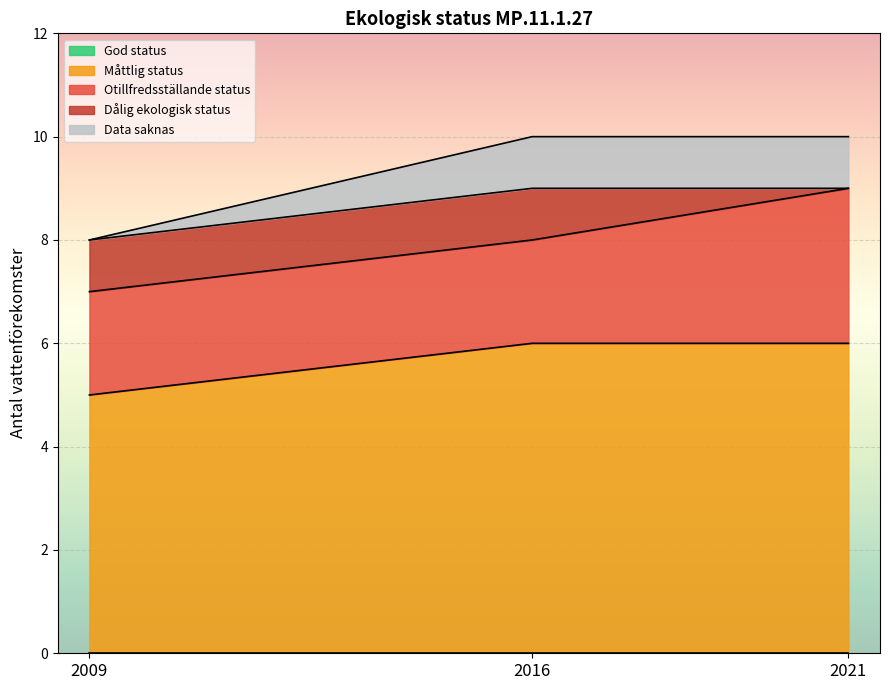

Reading left to right, extract all data points from this chart.

God status: 2009=0	2016=0	2021=0
Måttlig status: 2009=5	2016=6	2021=6
Otillfredsställande status: 2009=2	2016=2	2021=3
Dålig ekologisk status: 2009=1	2016=1	2021=0
Data saknas: 2009=0	2016=1	2021=1